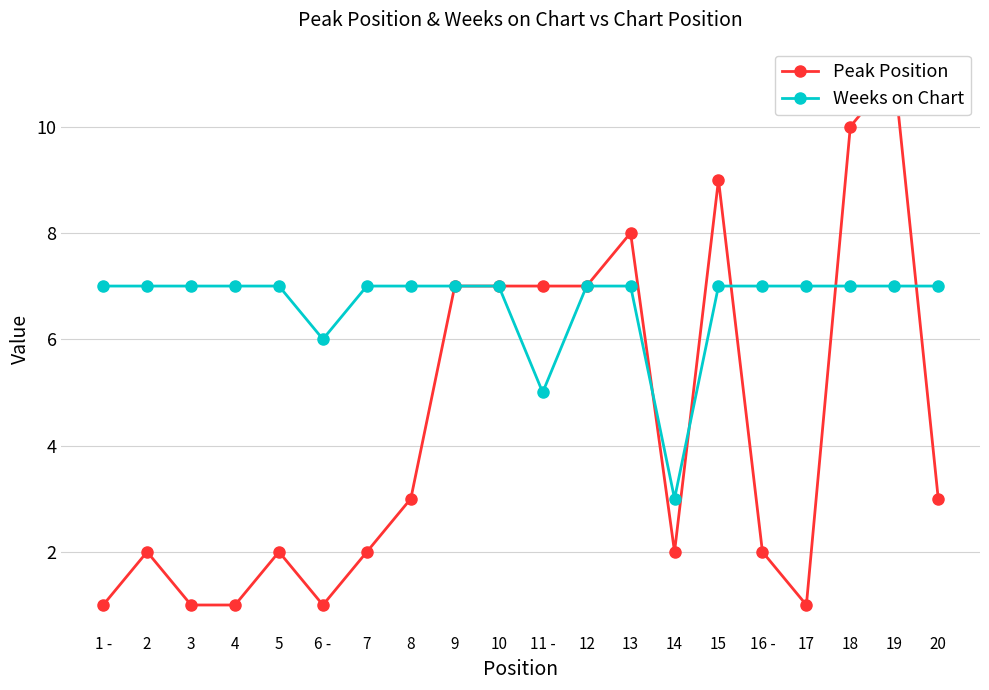

What is the sum of all Peak Position values?

87